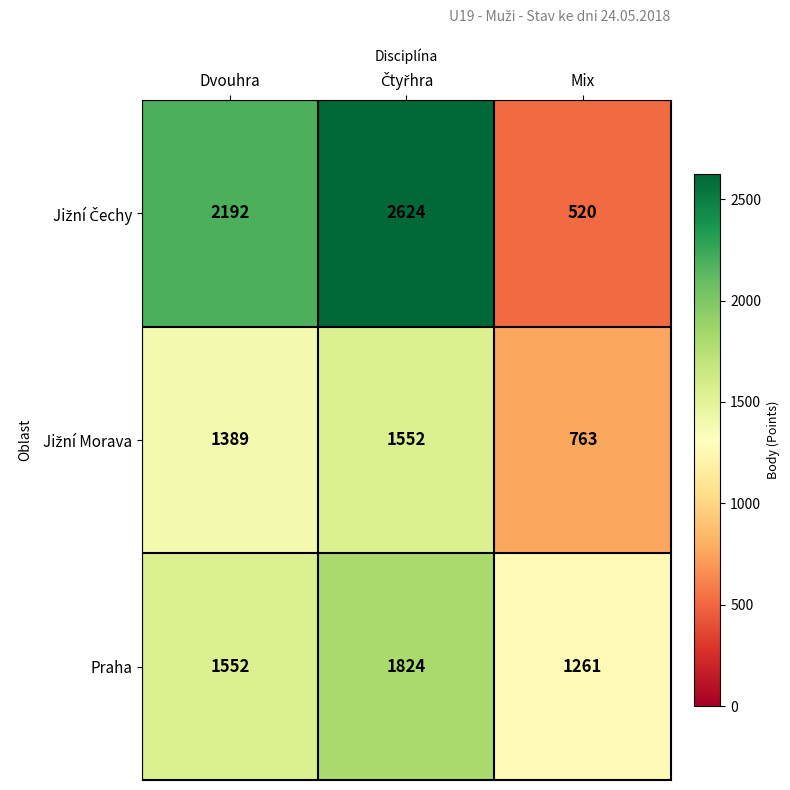

What is the minimum value for Praha?

1261